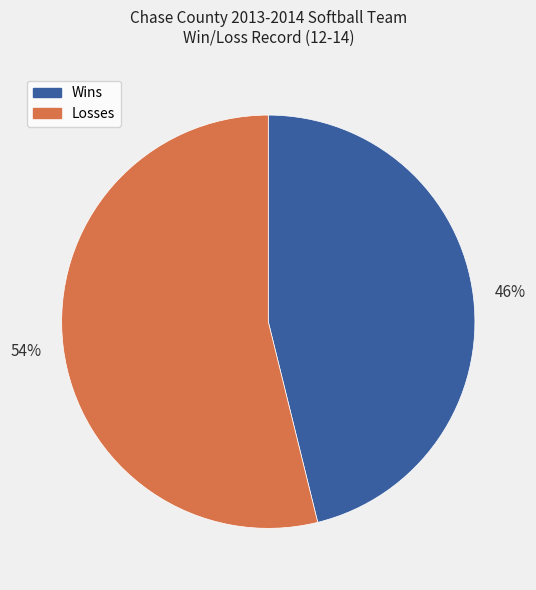

Which slice is the largest?

Losses